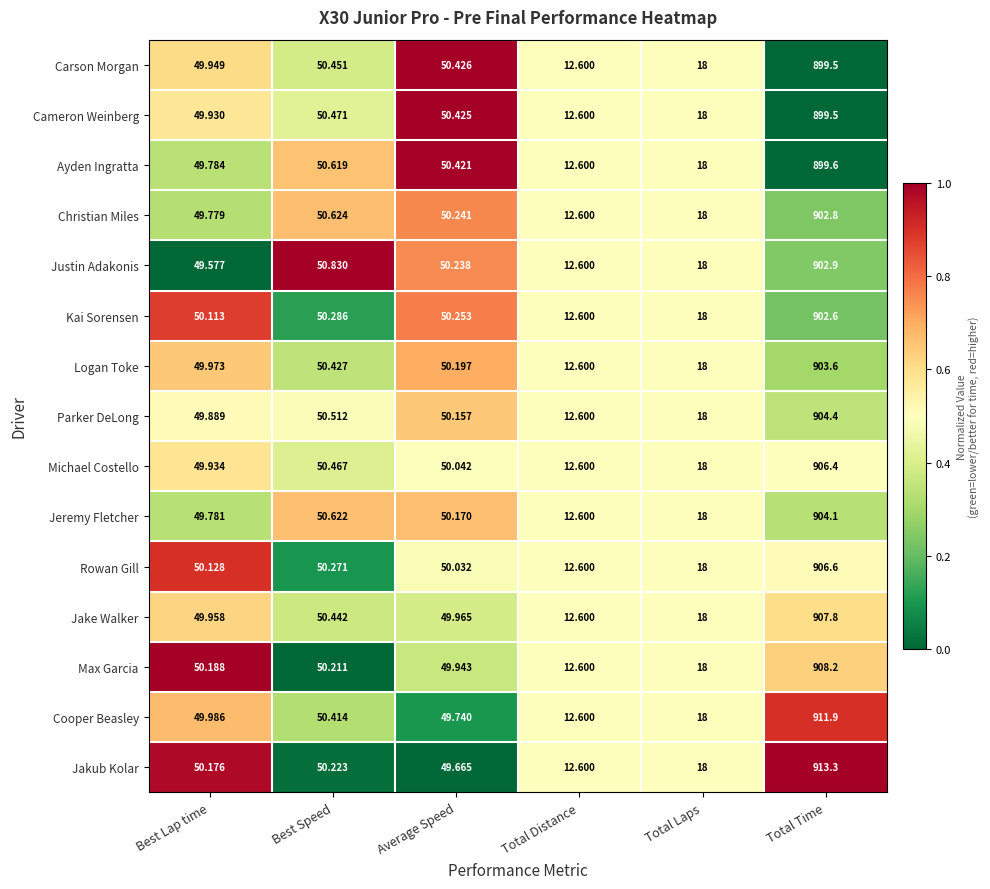

At which label does Cameron Weinberg first exceed 50?

Best Speed